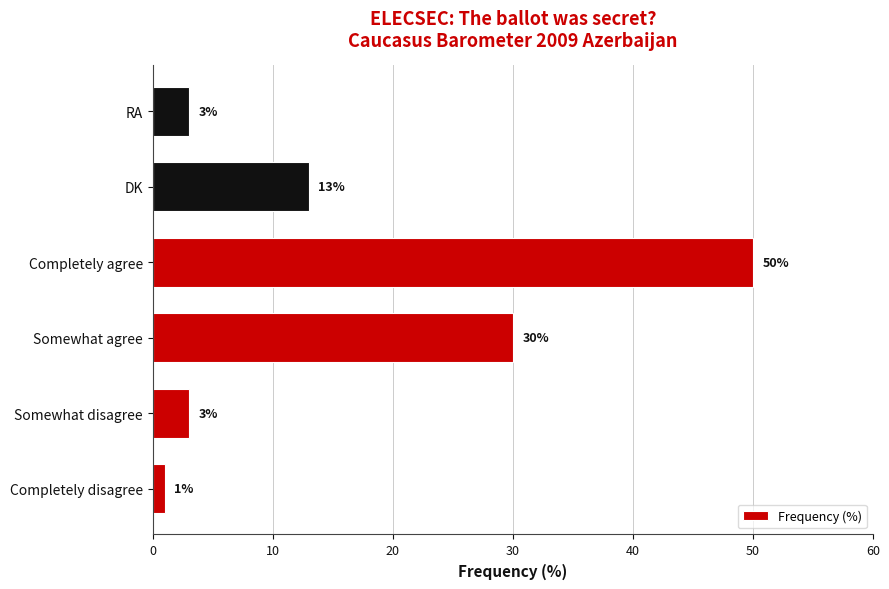

Which label corresponds to the largest value in the chart?

Completely agree